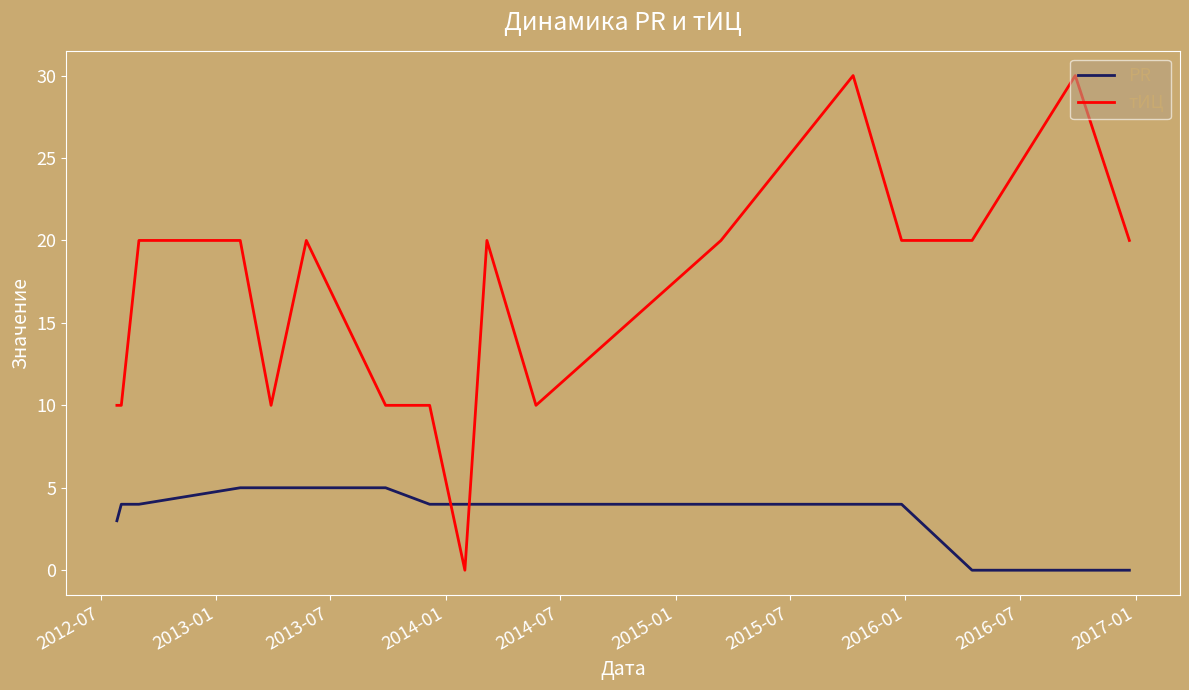

Which series has the widest spread of values?

тИЦ